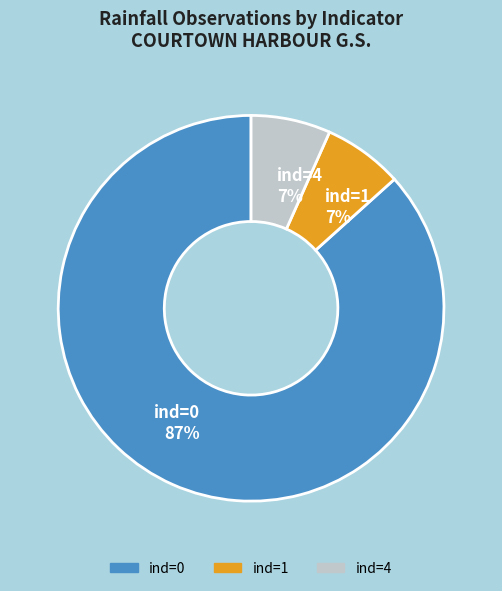

Do ind=4 7% and ind=0 87% together represent more than half of the pie?

Yes